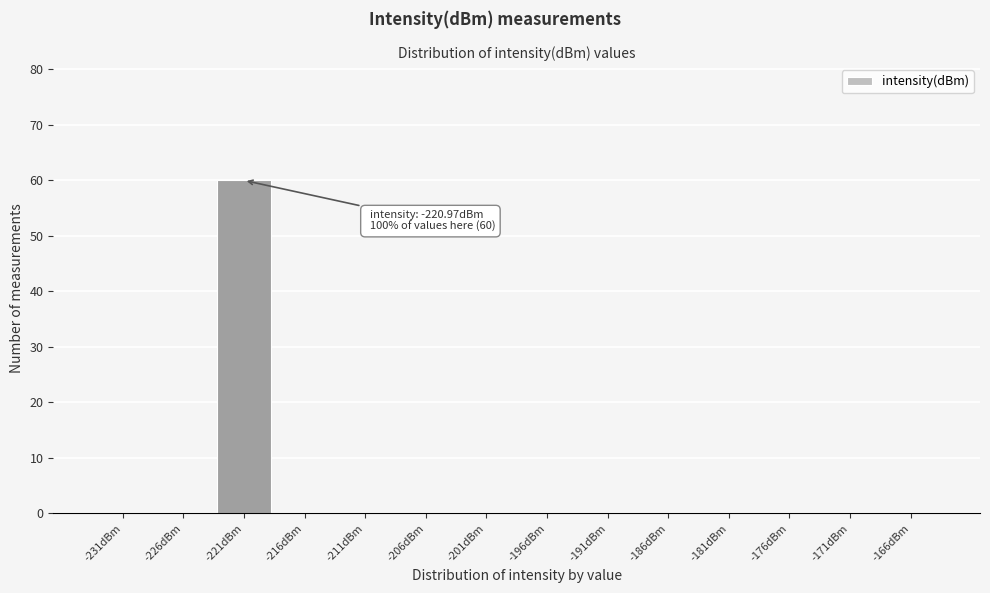

Reading left to right, extract all data points from this chart.

-231dBm=0	-226dBm=0	-221dBm=60	-216dBm=0	-211dBm=0	-206dBm=0	-201dBm=0	-196dBm=0	-191dBm=0	-186dBm=0	-181dBm=0	-176dBm=0	-171dBm=0	-166dBm=0